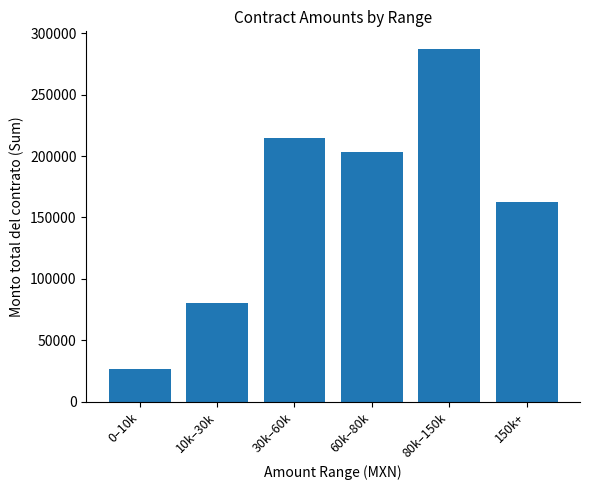

What position from the left is 60k–80k?

4